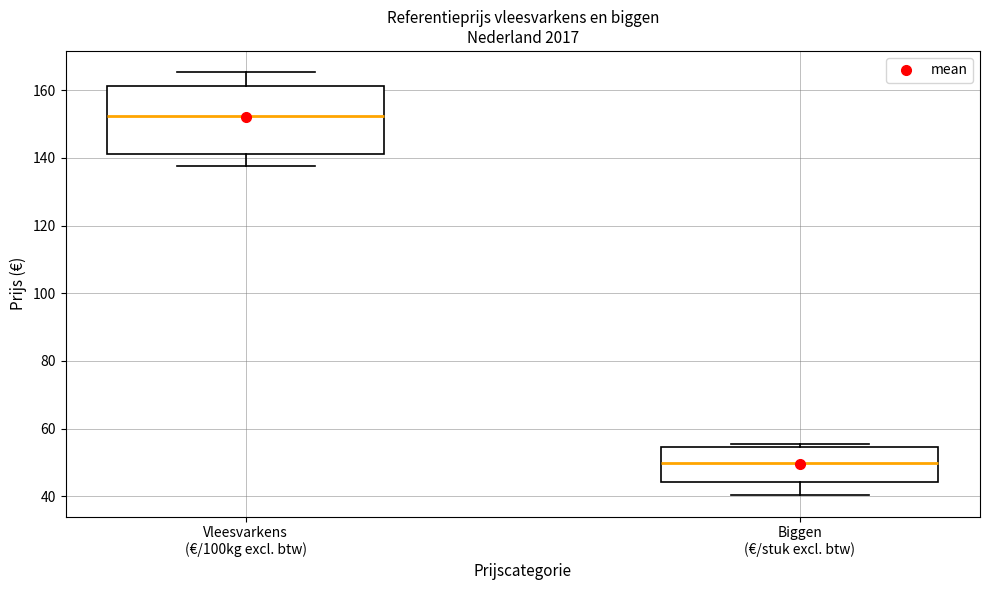

Where is the upper edge of the box for Biggen (€/stuk excl. btw) on the y-axis? The values are not printed on the chart, so give them approximately, as read against the axis.

54